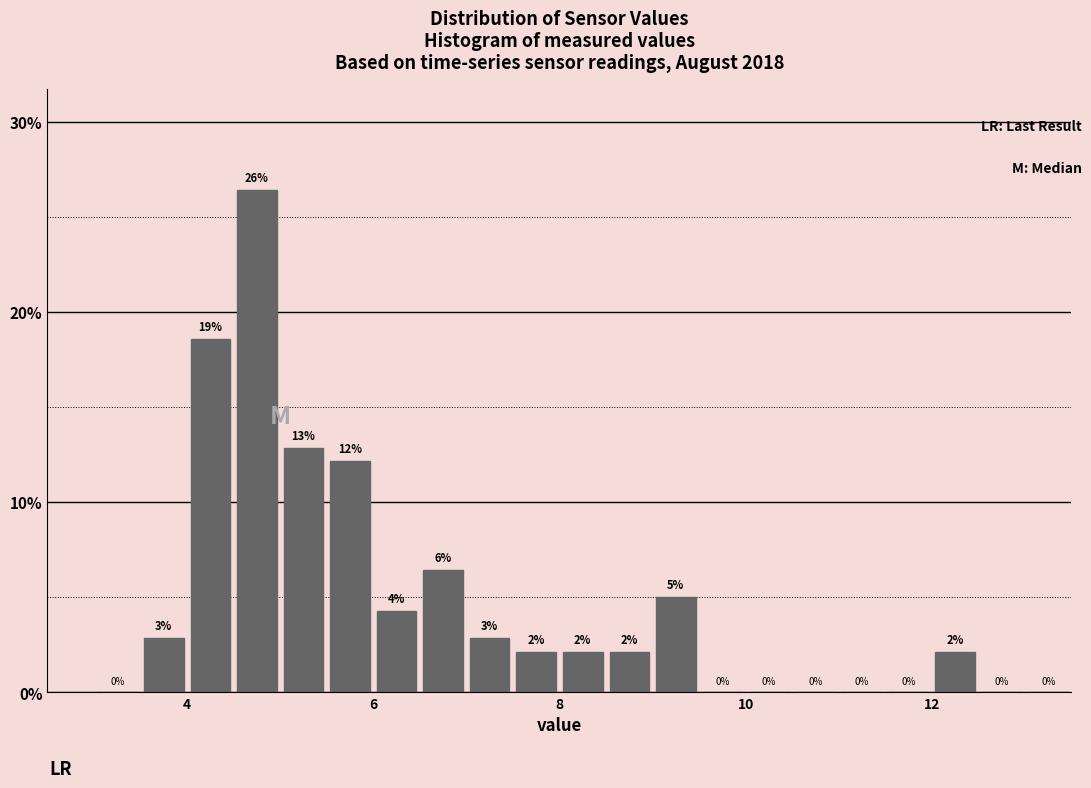

Around what value on the x-axis is the tallest bar? Give the approximate position of its centre, as read against the axis.

4.8